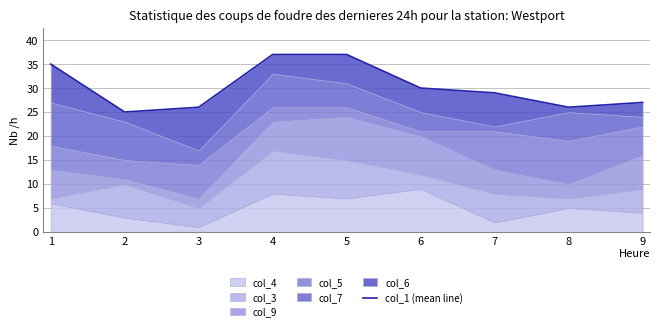

Approximately how many times larger is the value at 5 compared to 7?

1.3